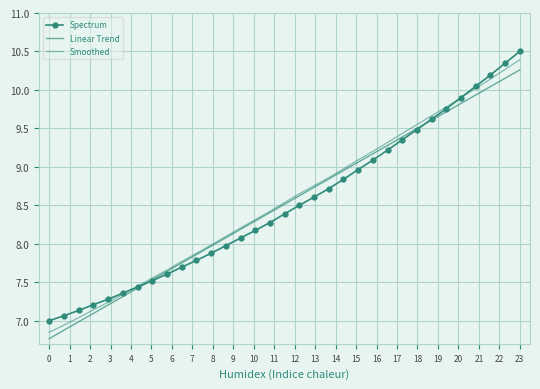

Between which two adjacent categories do Smoothed and Spectrum first intersect?

5 and 6